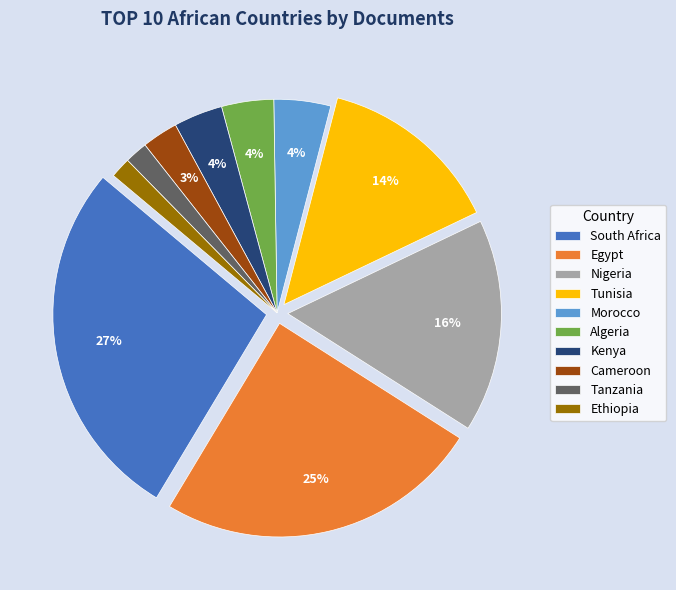

Which category has the biggest portion of the pie?

South Africa